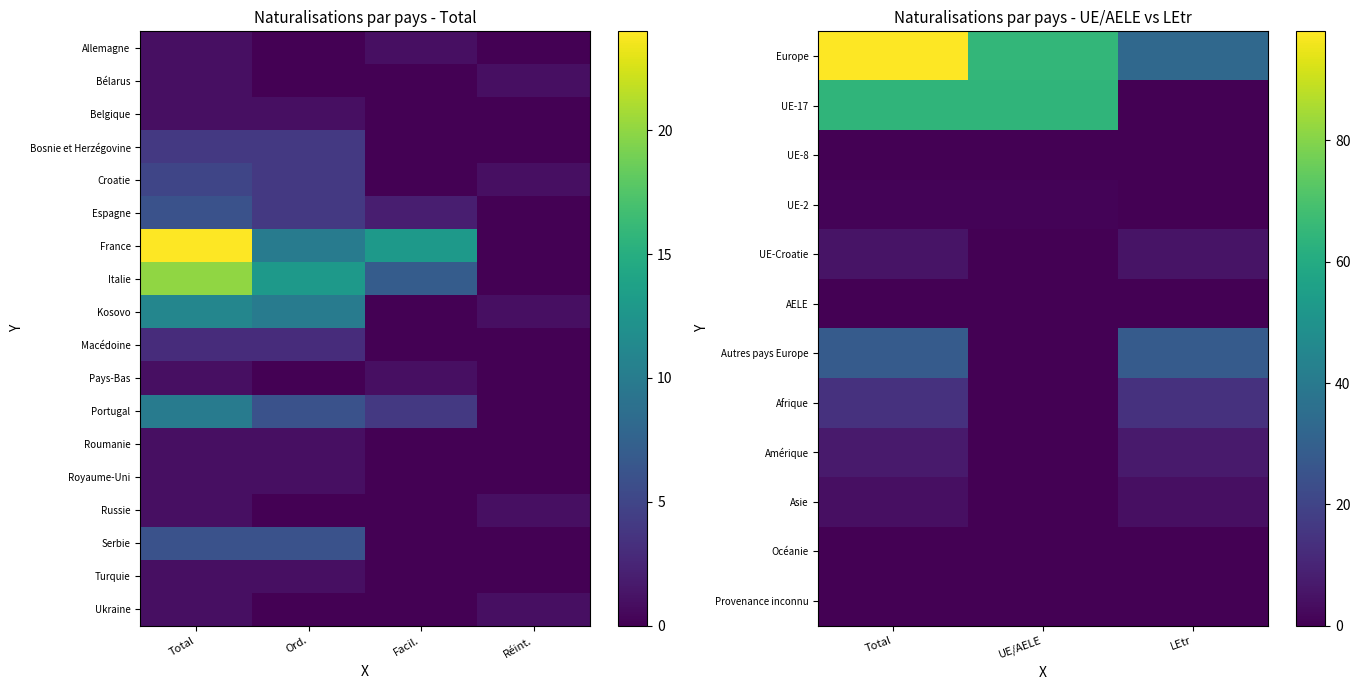

List the labels in order of UE-17 value, largest first.

Total, UE/AELE, LEtr